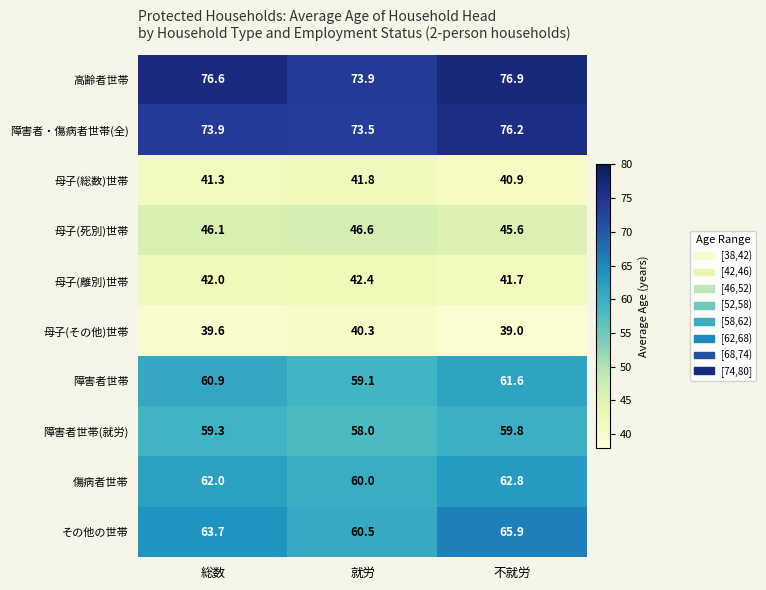

The 障害者世帯 series shows 79.3 at 総数. True or false?

False